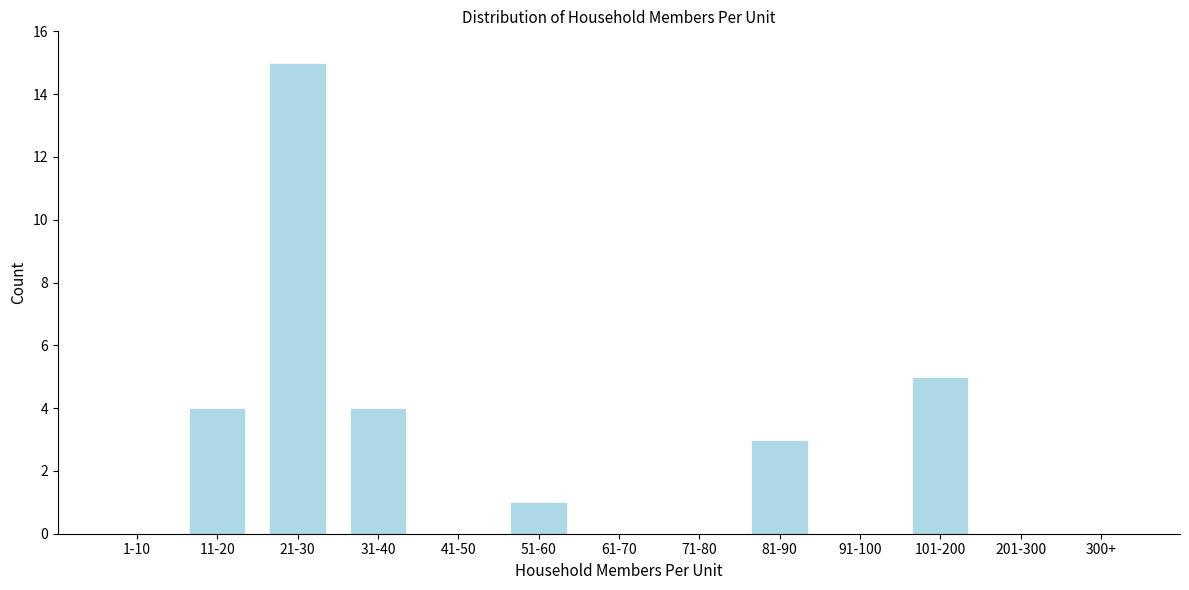

Reading right to left, extract all data points from this chart.

300+=0	201-300=0	101-200=5	91-100=0	81-90=3	71-80=0	61-70=0	51-60=1	41-50=0	31-40=4	21-30=15	11-20=4	1-10=0